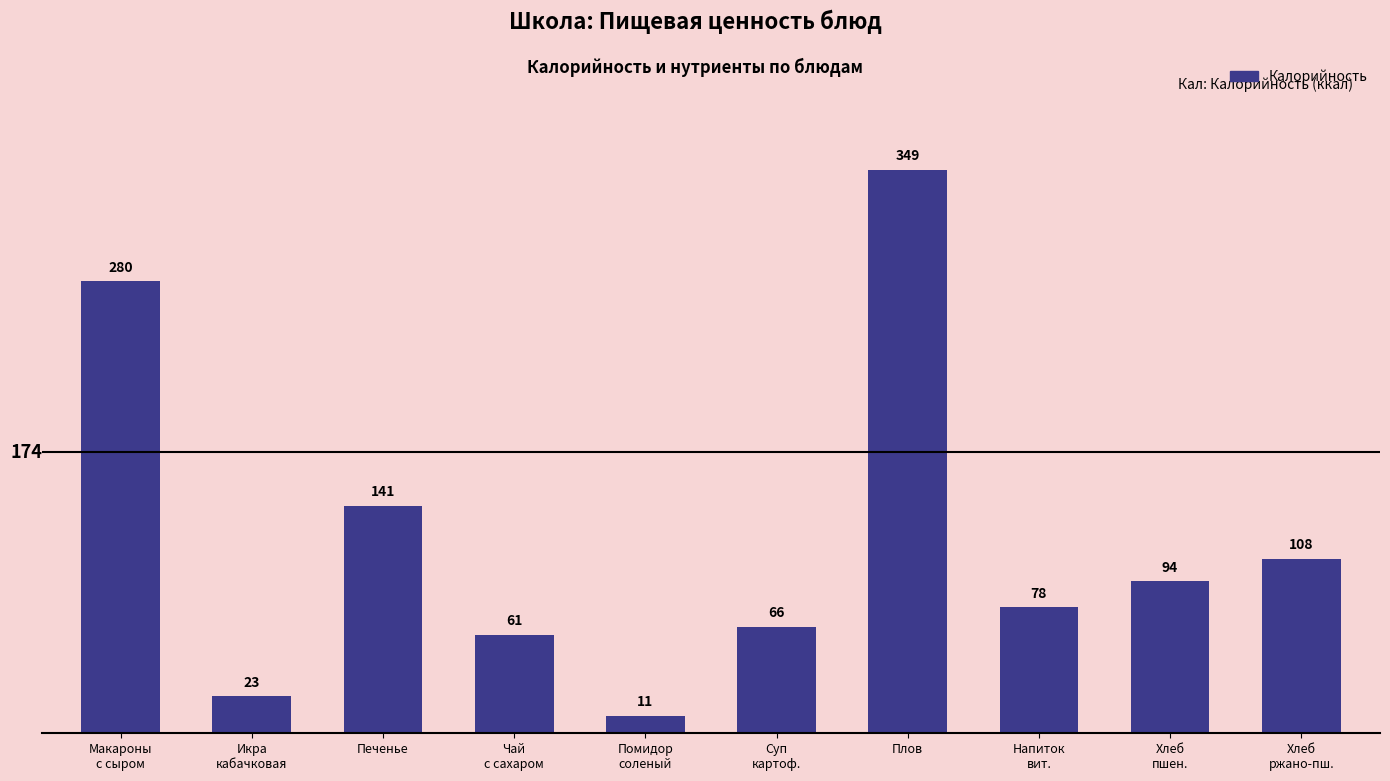

List the labels in order of value, largest first.

Плов, Макароны
с сыром, Печенье, Хлеб
ржано-пш., Хлеб
пшен., Напиток
вит., Суп
картоф., Чай
с сахаром, Икра
кабачковая, Помидор
соленый